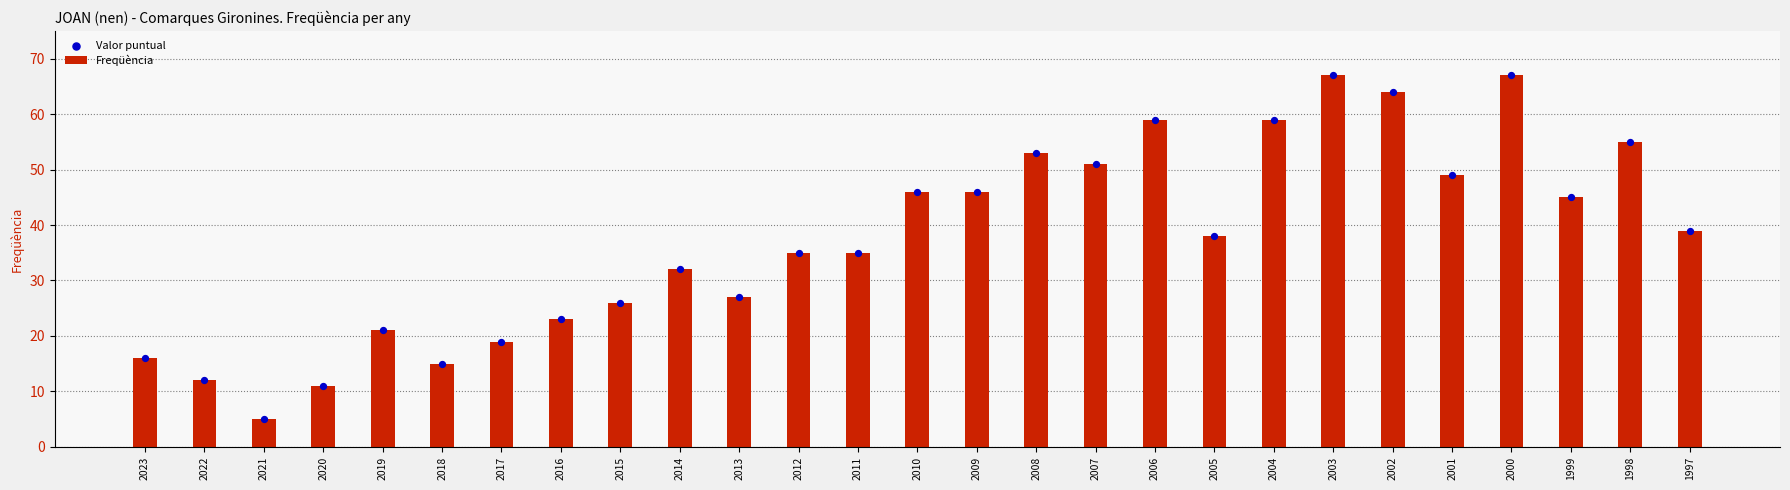

Which series has the largest total across all categories?

Freqüència